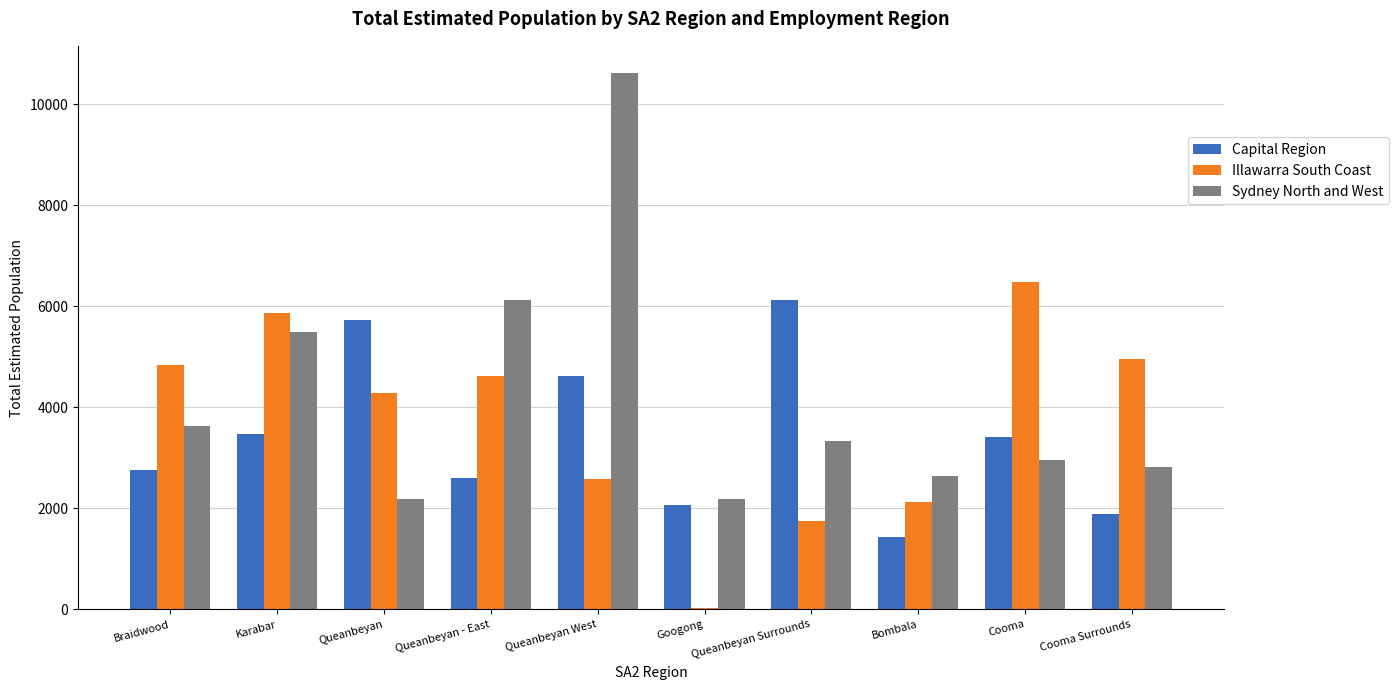

What value does the Sydney North and West series have at Queanbeyan Surrounds?

3335.0